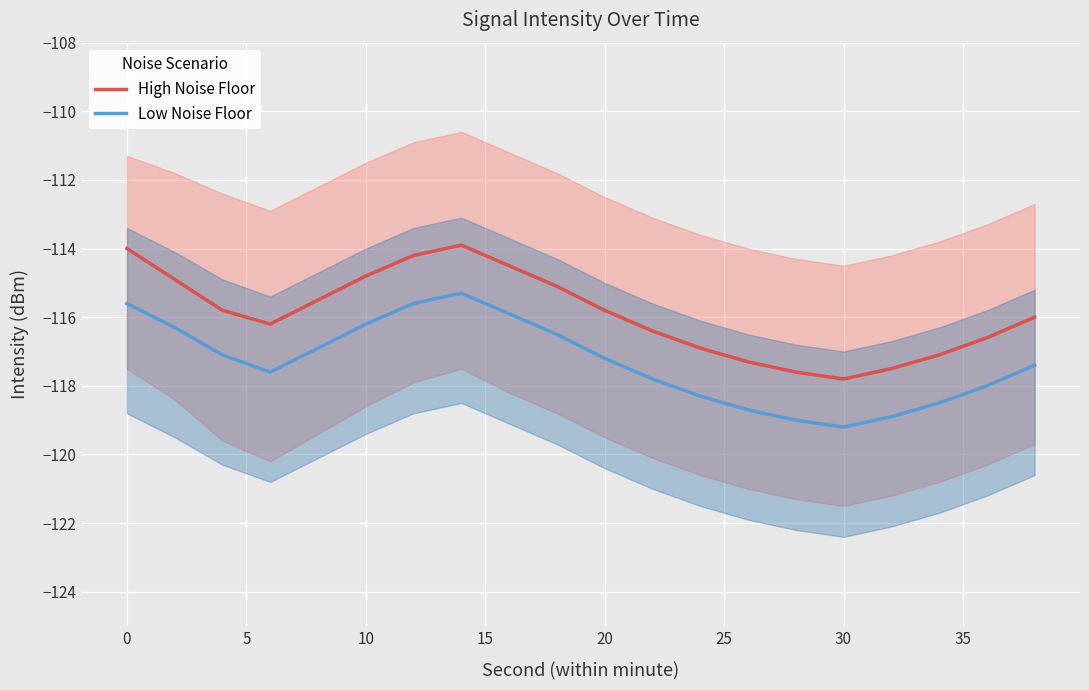

Is it true that Low Noise Floor equals -189.2 at 10?

False